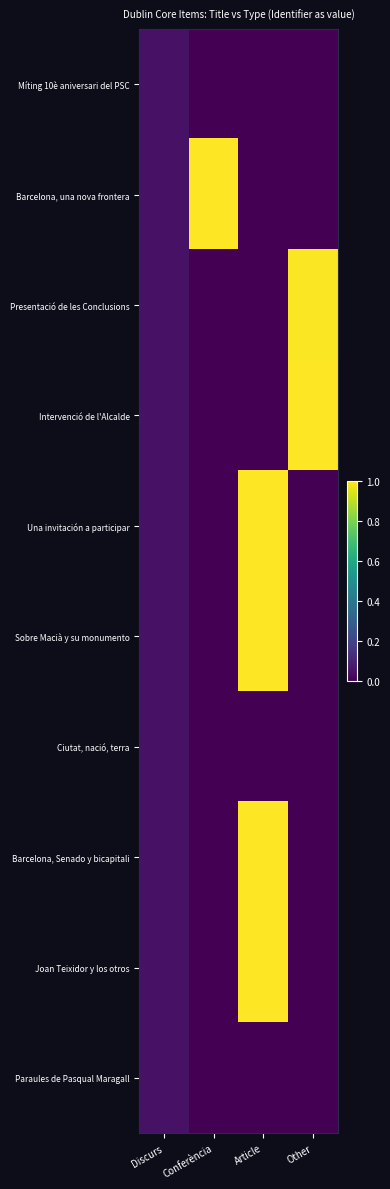

Which label corresponds to the largest value in the chart?

Conferència